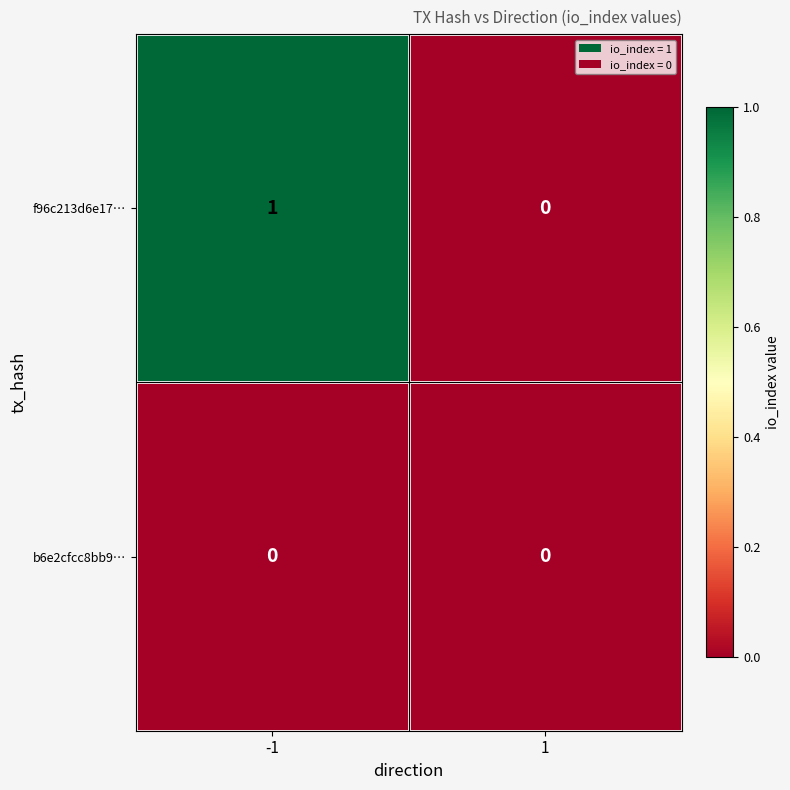

Reading left to right, what are all the values shown in this chart?

f96c213d6e17…: -1=1	1=0
b6e2cfcc8bb9…: -1=0	1=0